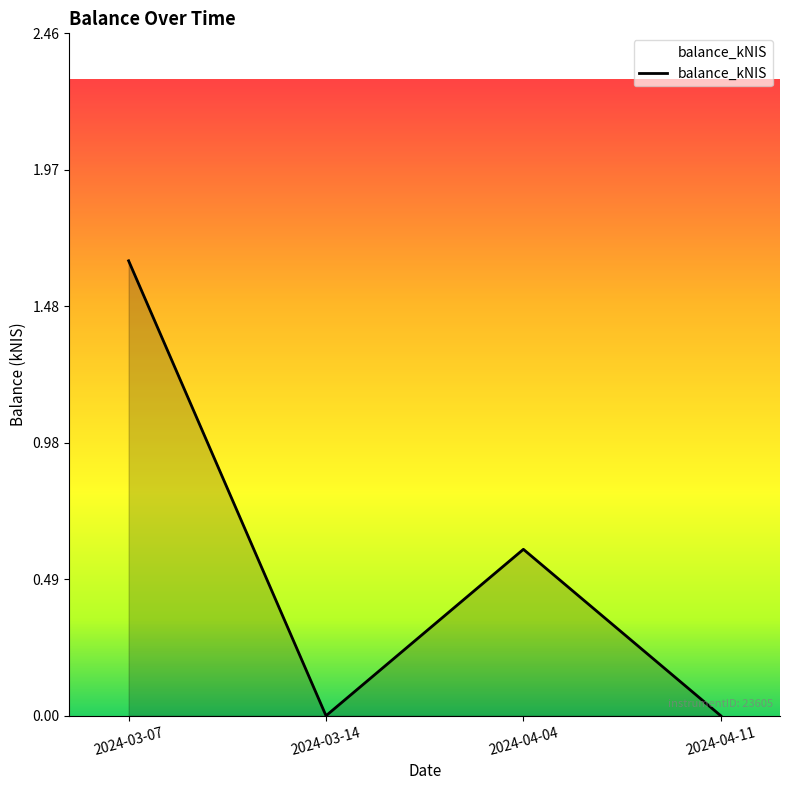

Which label corresponds to the largest value in the chart?

2024-03-07